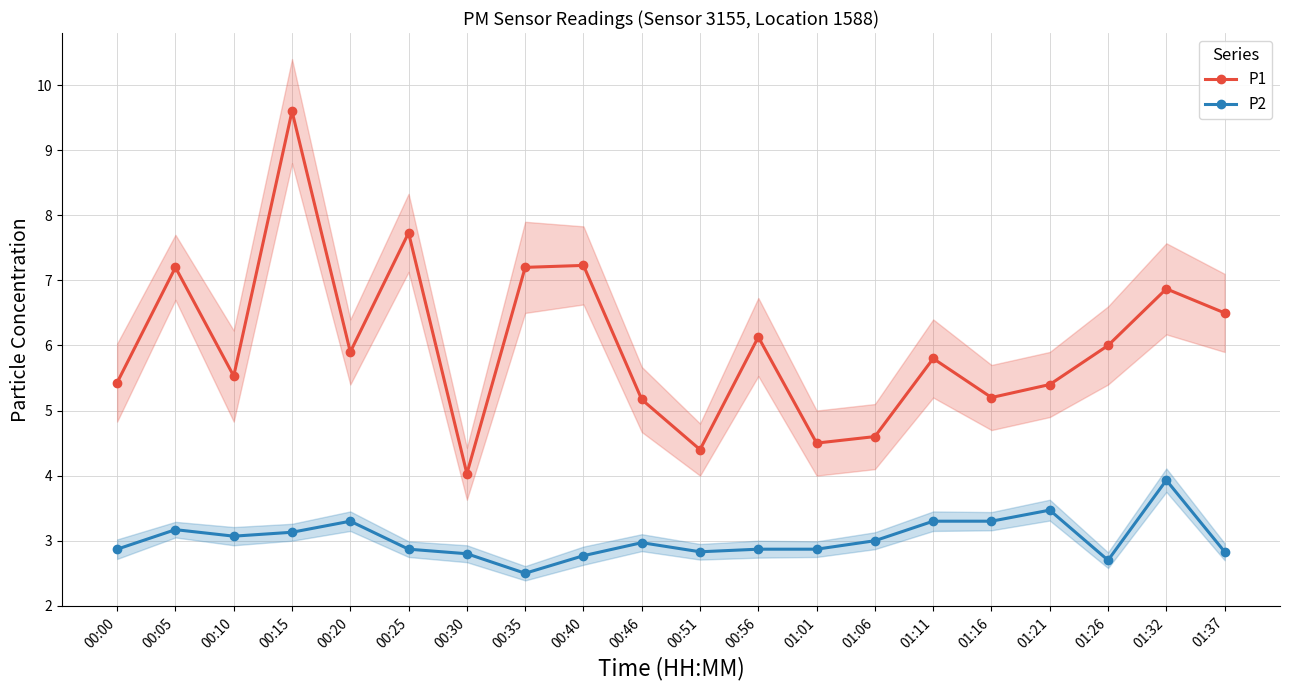

The P1 series shows 12.4 at 00:25. True or false?

False